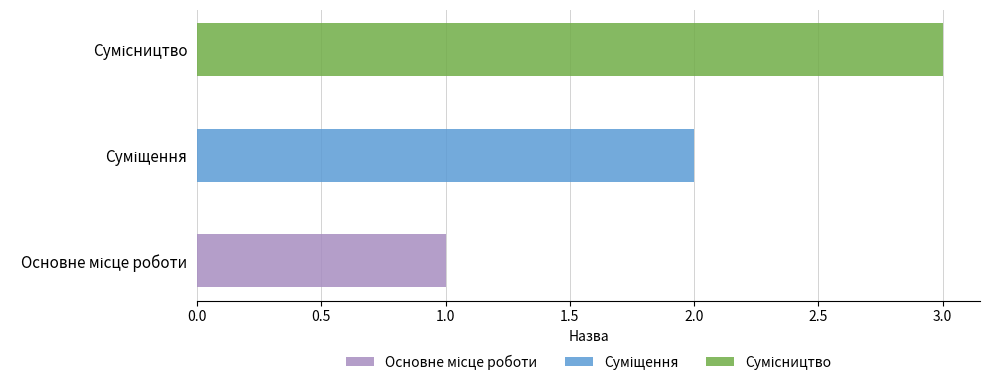

At which category does the chart reach its peak across all series?

Сумісництво